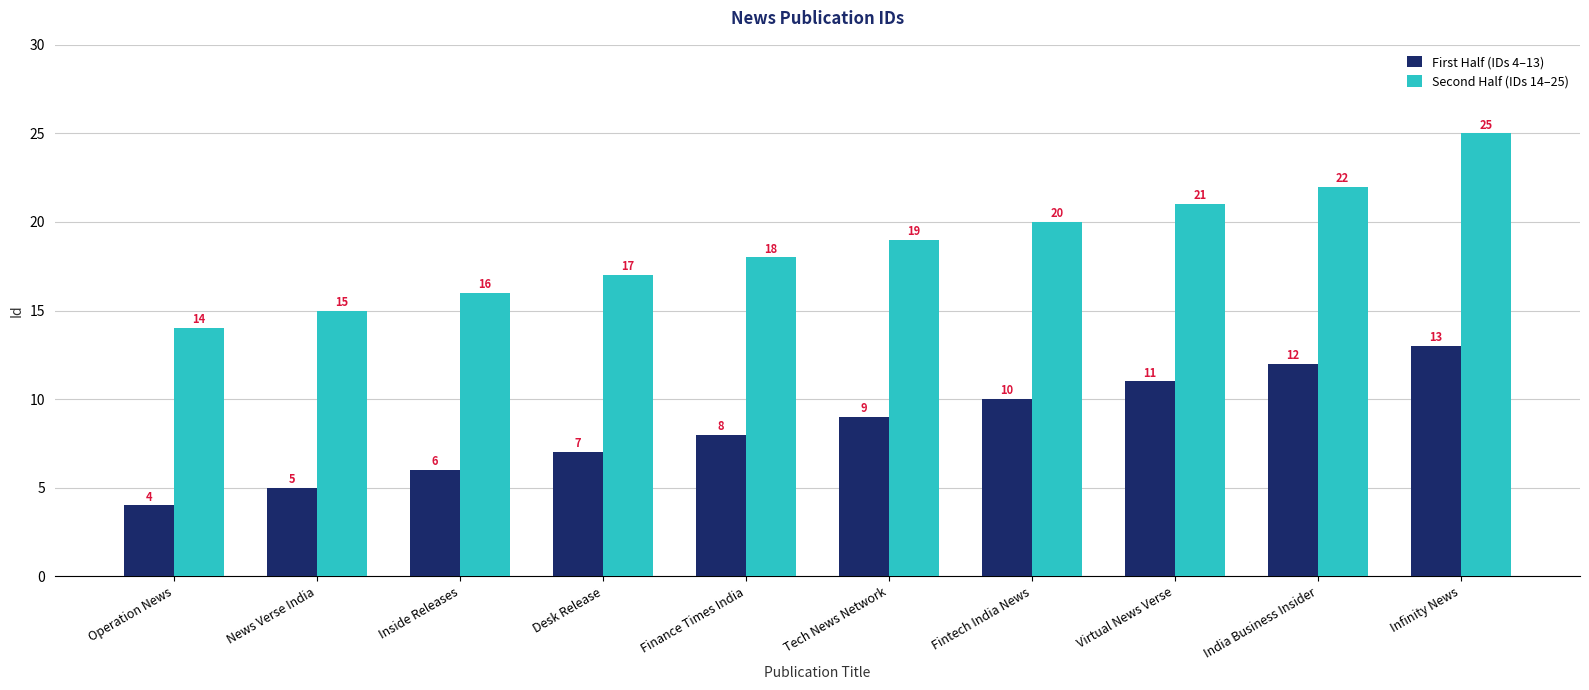

At which category is the sum across all series the highest?

Infinity News